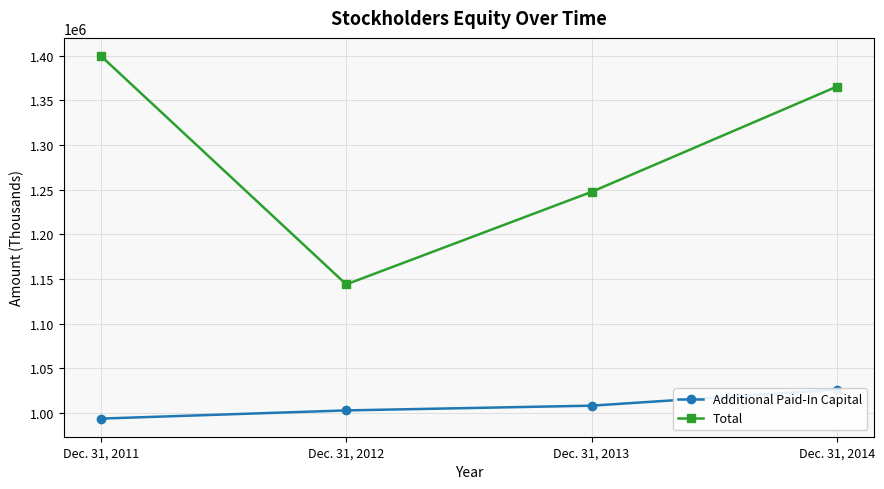

What is the approximate value of Additional Paid-In Capital at Dec. 31, 2012, to the nearest 10?

1002600